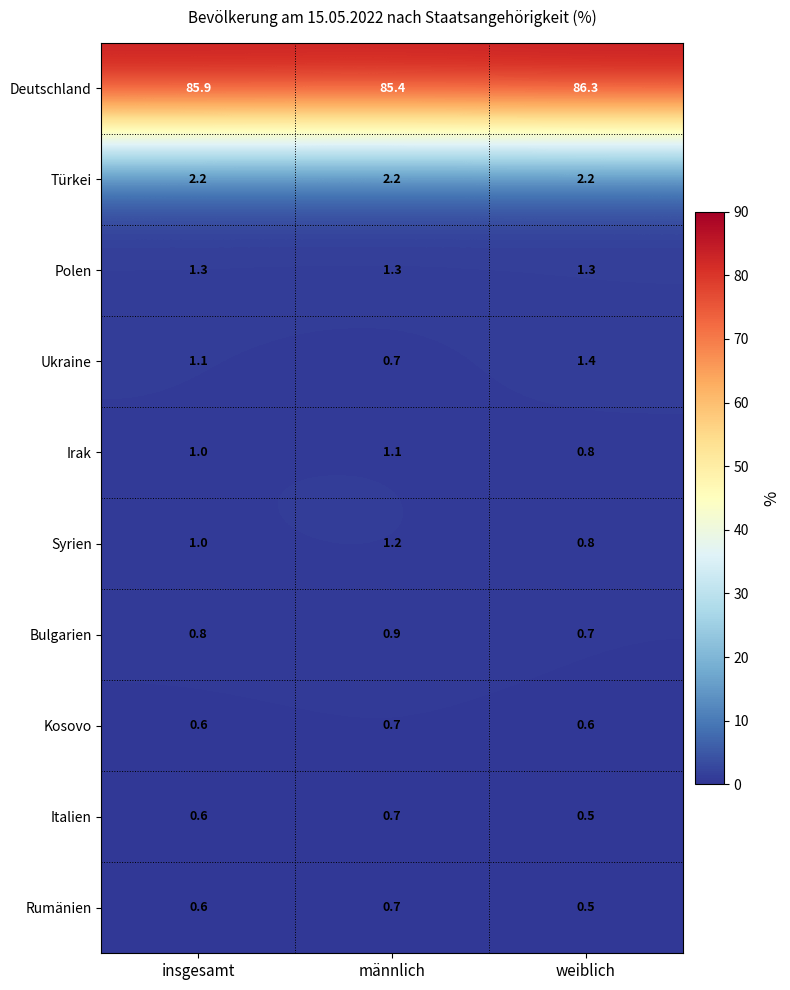

True or false: Italien has a value of 0.5 at weiblich.

True